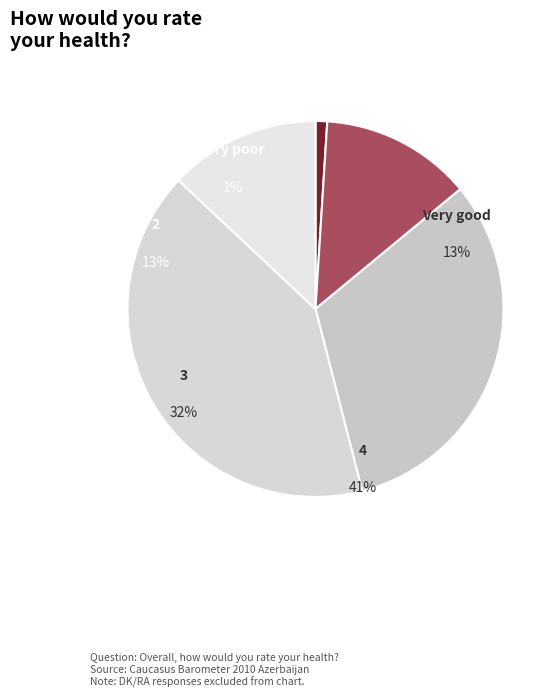

Is there any slice that represents more than half of the pie?

No